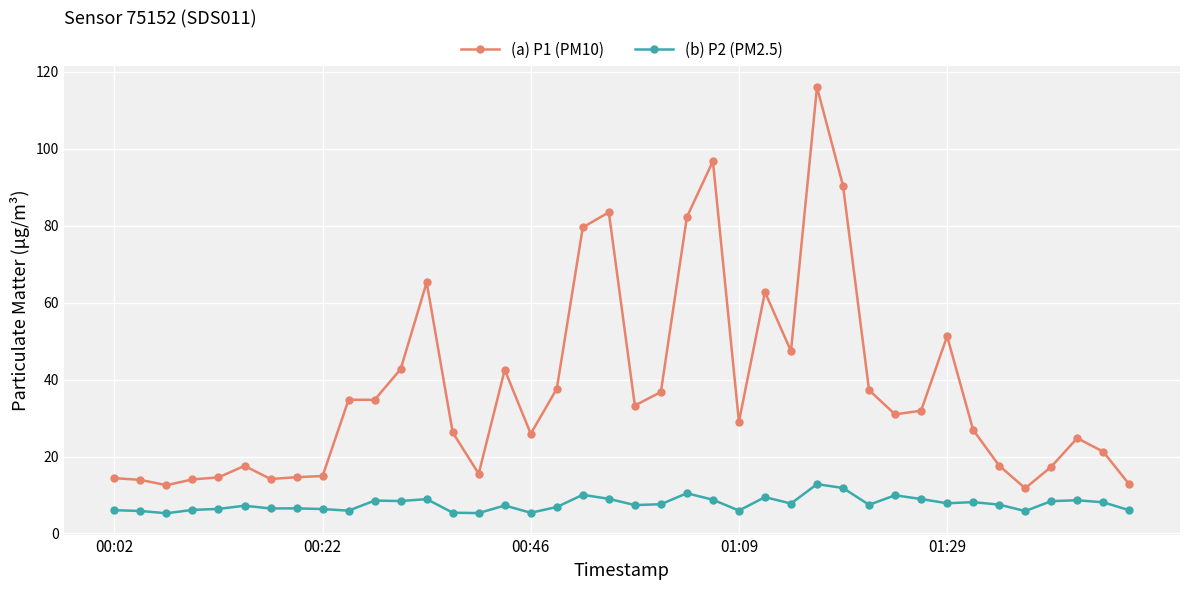

List the series in order of their overall mean, highest first.

(a) P1 (PM10), (b) P2 (PM2.5)